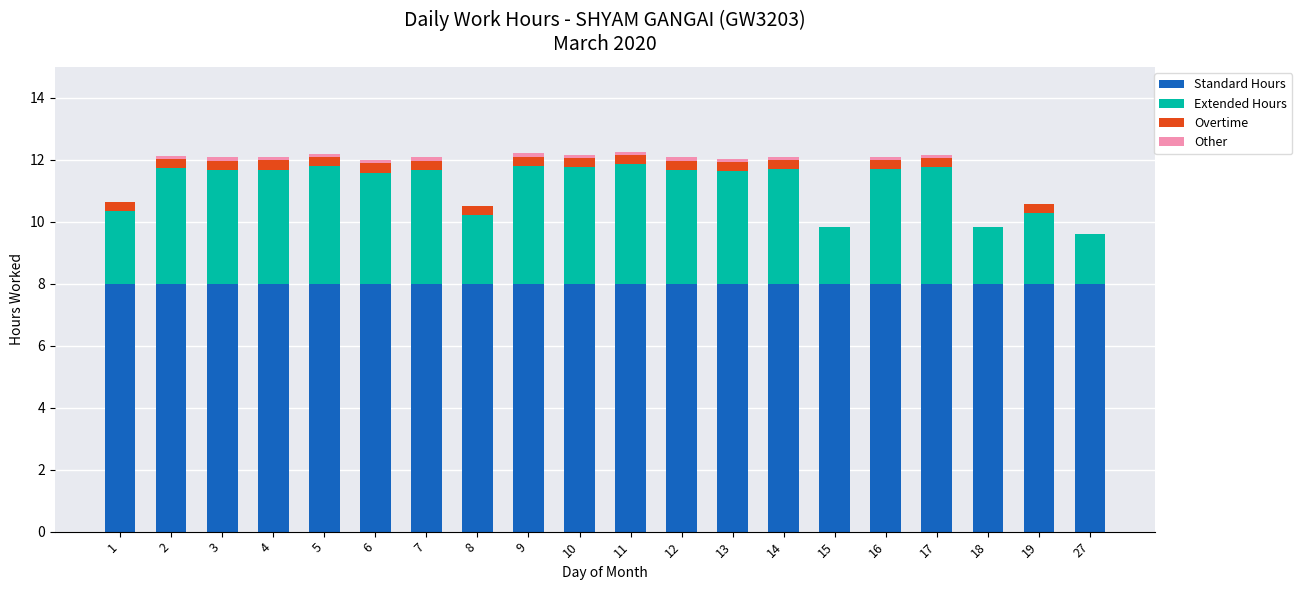

Is it true that Standard Hours equals 12.7 at 3?

False